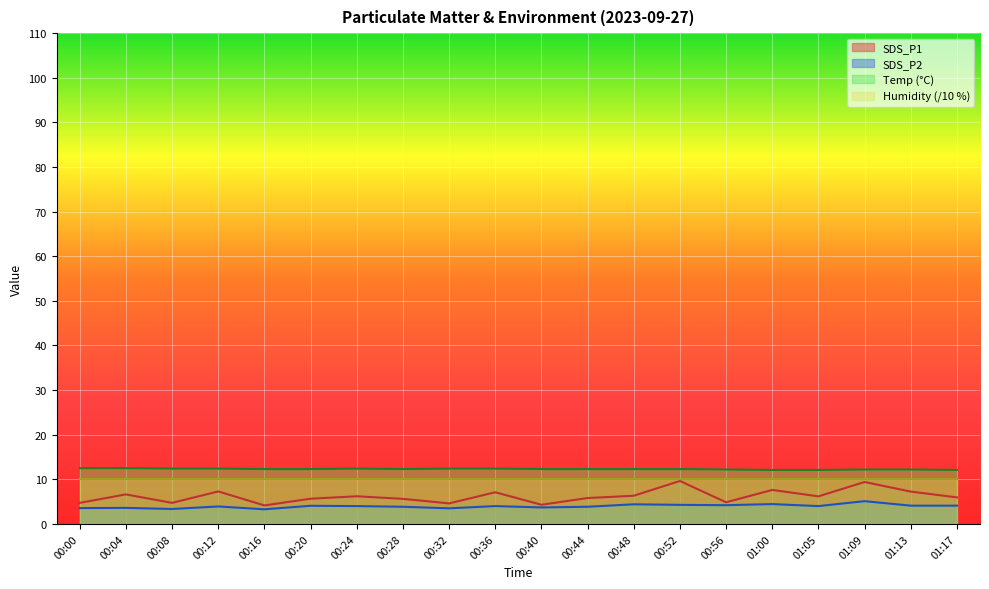

The value of SDS_P1 at 01:00 is 11.4. True or false?

False